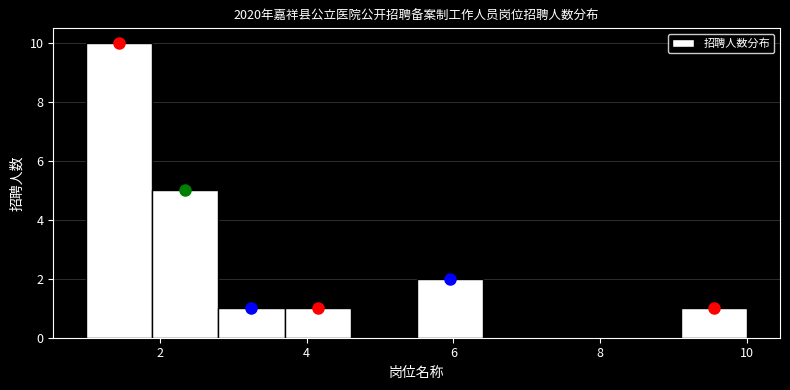

Reading left to right, list every bar in this chart as the range it spans on the x-axis followed by its height. Neither the bar edges nor the heights are printed on the chart, so give them approximately, as read against the axes.

1.0 to 1.9: 10
1.9 to 2.8: 5
2.8 to 3.7: 1
3.7 to 4.6: 1
4.6 to 5.5: 0
5.5 to 6.4: 2
6.4 to 7.3: 0
7.3 to 8.2: 0
8.2 to 9.1: 0
9.1 to 10.0: 1